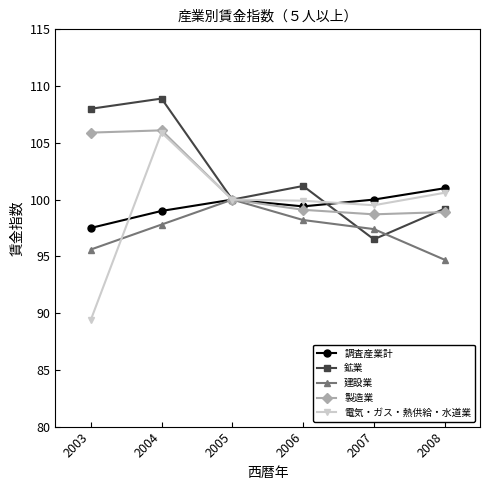

At which category is the sum across all series the highest?

2004